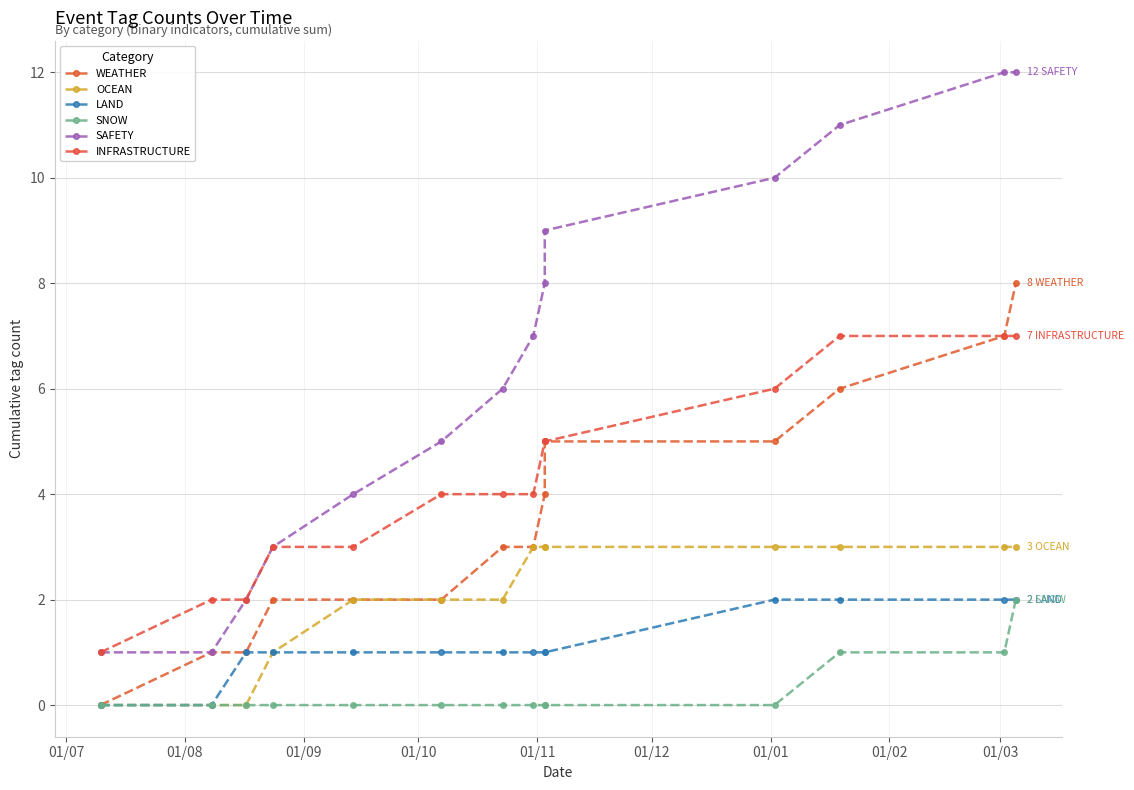

True or false: SNOW and OCEAN cross at least once.

False